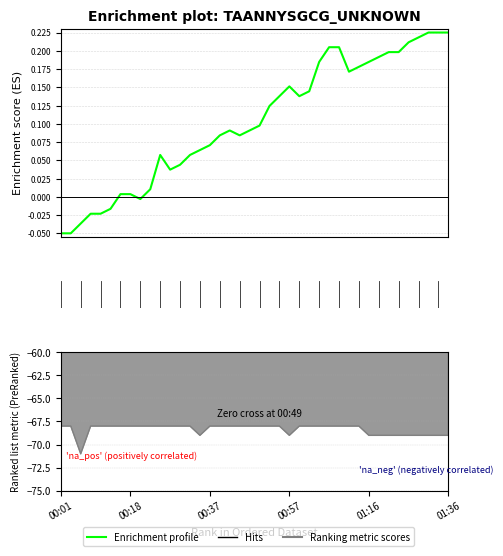

What position from the left is 01:04?

27